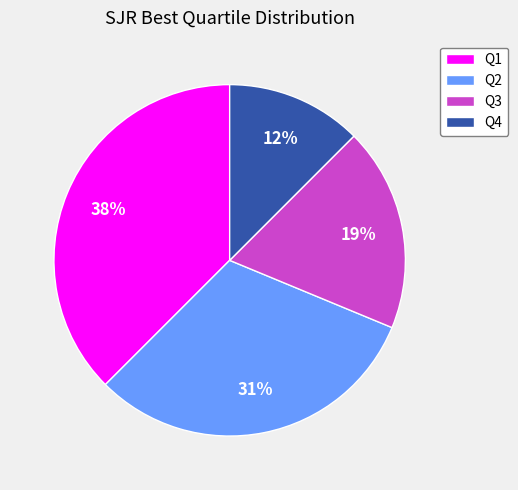

Is Q3 the majority of the pie?

No